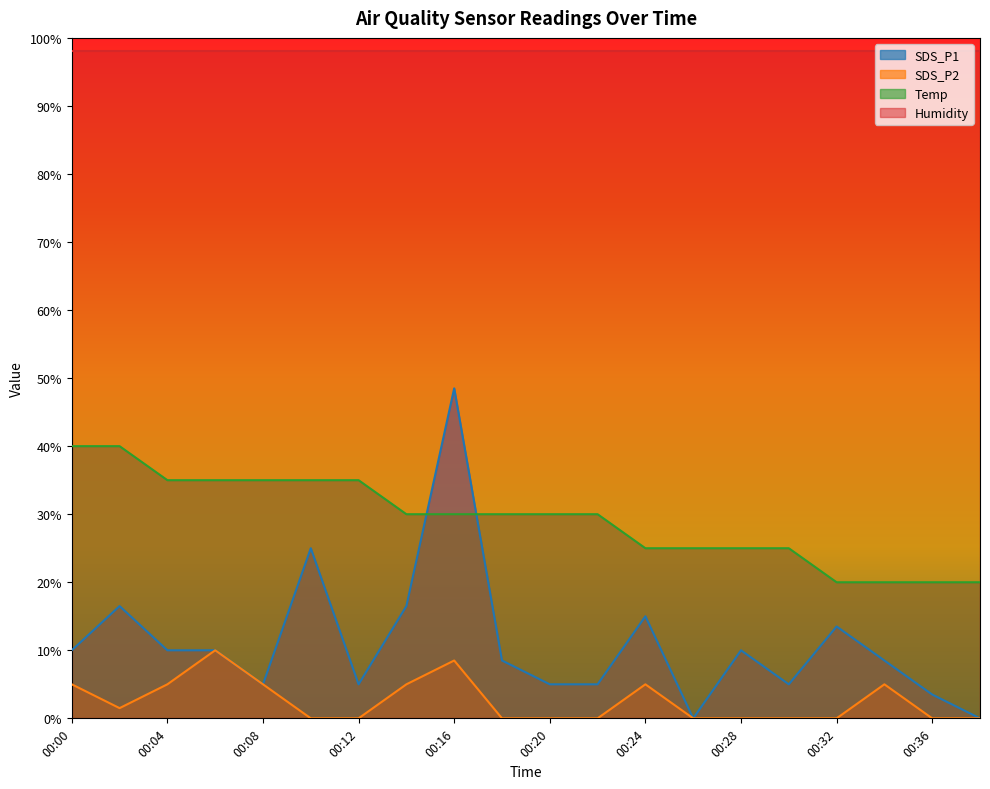

List the series in order of their peak value, lowest first.

SDS_P2, Temp, SDS_P1, Humidity